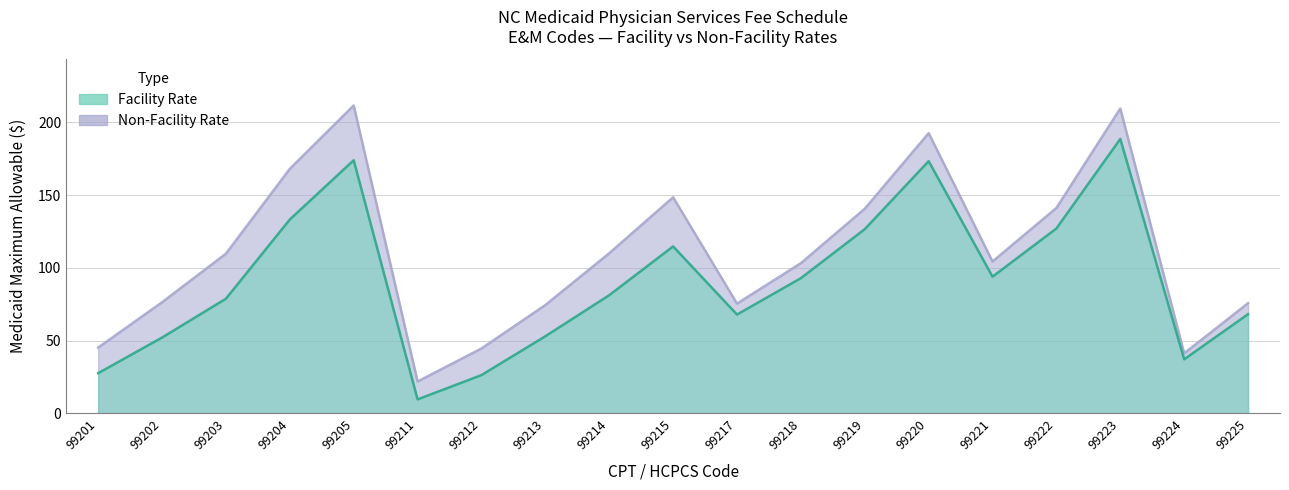

True or false: Non-Facility Rate and Facility Rate intersect in this chart.

False